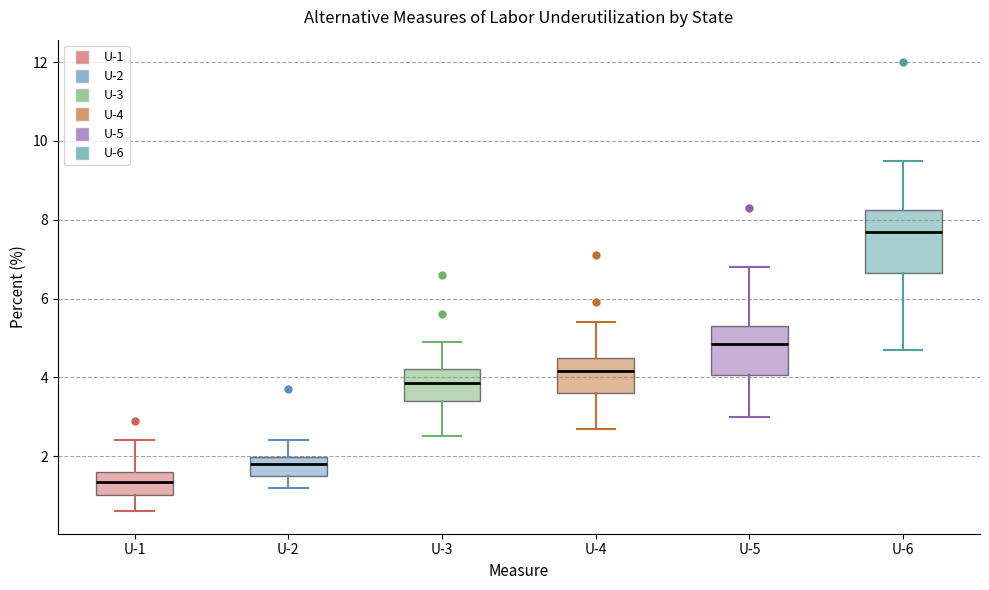

Reading left to right, read every box against the y-axis: the position of its median line, the range the box covers, and the ends of its whiskers. The values are not printed on the chart, so give them approximately, as read against the axis.

U-1: median 1.4, box 1.0 to 1.6, whiskers 0.6 to 2.4
U-2: median 1.8, box 1.6 to 2.0, whiskers 1.2 to 2.4
U-3: median 3.8, box 3.4 to 4.2, whiskers 2.6 to 5.0
U-4: median 4.2, box 3.6 to 4.6, whiskers 2.8 to 5.4
U-5: median 4.8, box 4.0 to 5.4, whiskers 3.0 to 6.8
U-6: median 7.8, box 6.6 to 8.2, whiskers 4.8 to 9.6